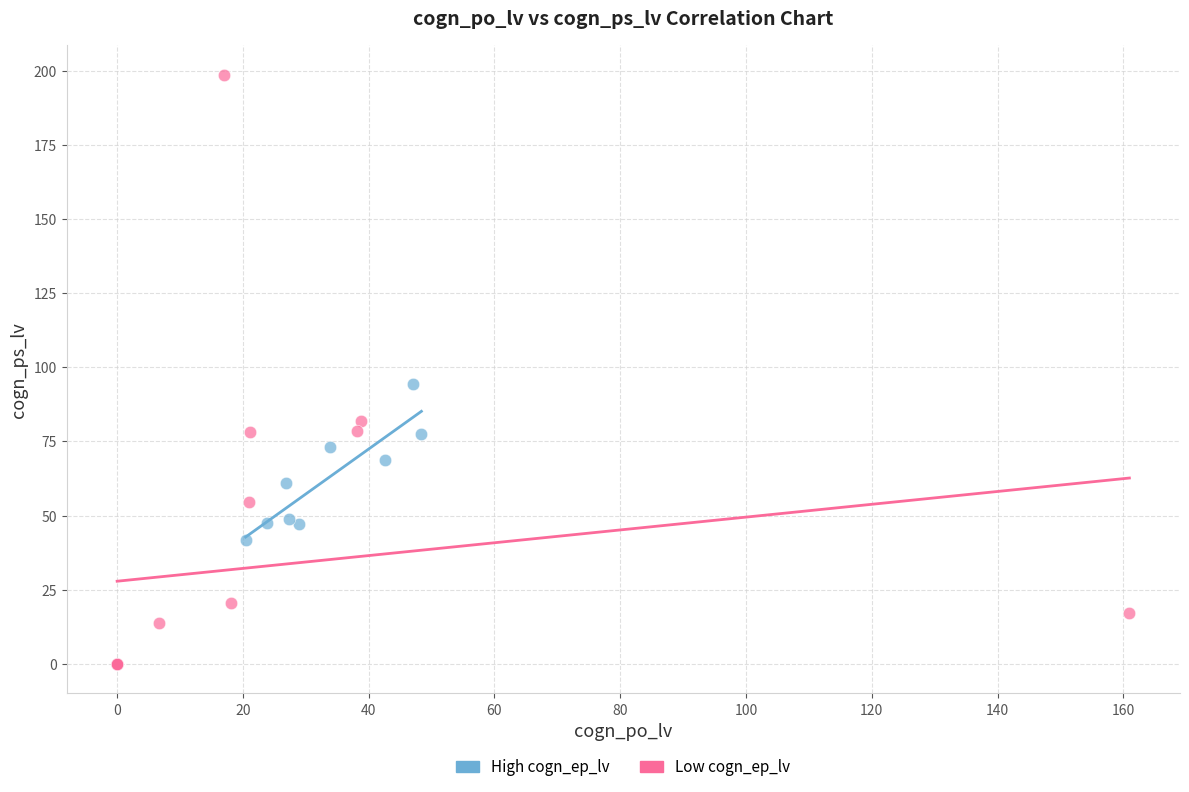

Which series reaches the minimum Y coordinate?

Low cogn_ep_lv